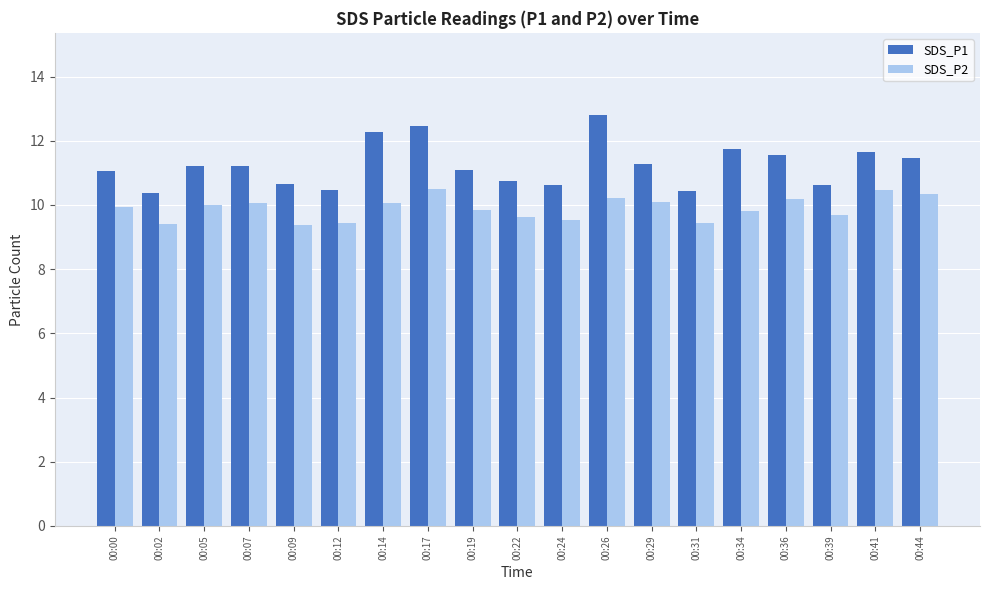

Which series has the widest spread of values?

SDS_P1